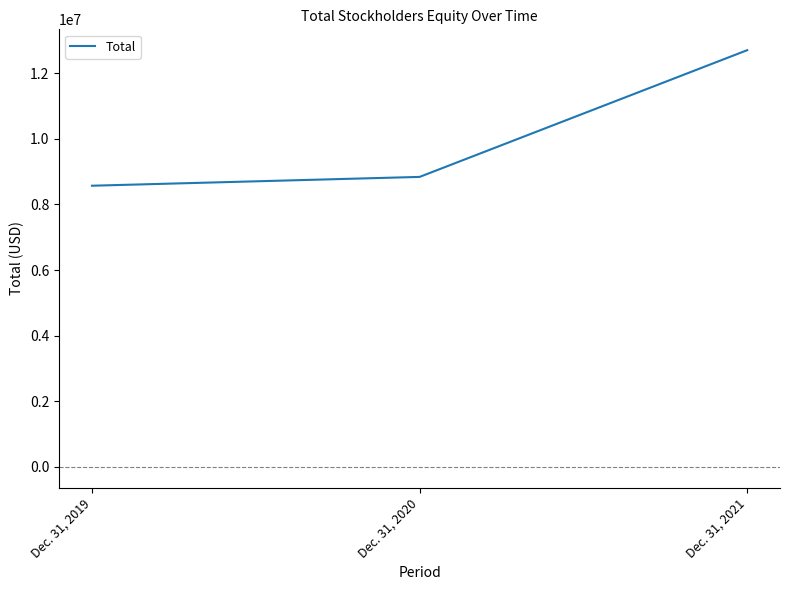

The value at Dec. 31, 2020 is 4572257. True or false?

False